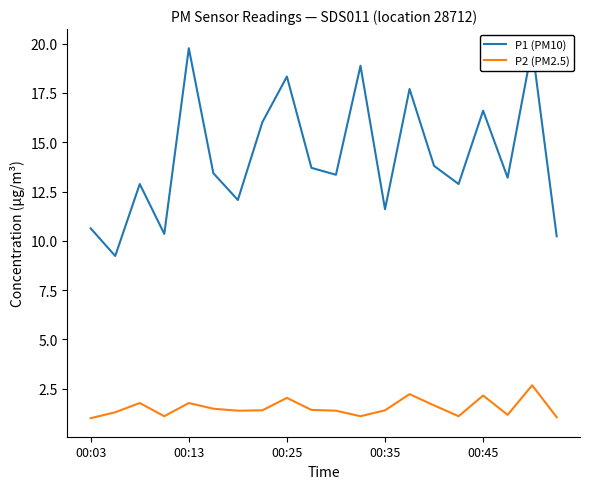

What is the maximum value for P2 (PM2.5)?

2.7